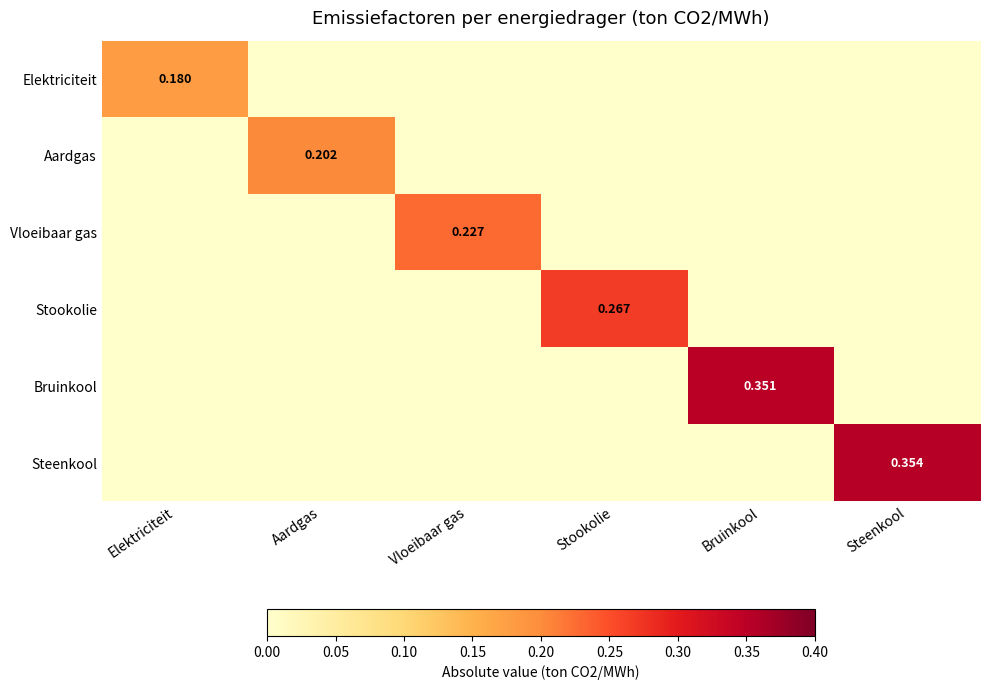

At which category does the chart reach its peak across all series?

Steenkool